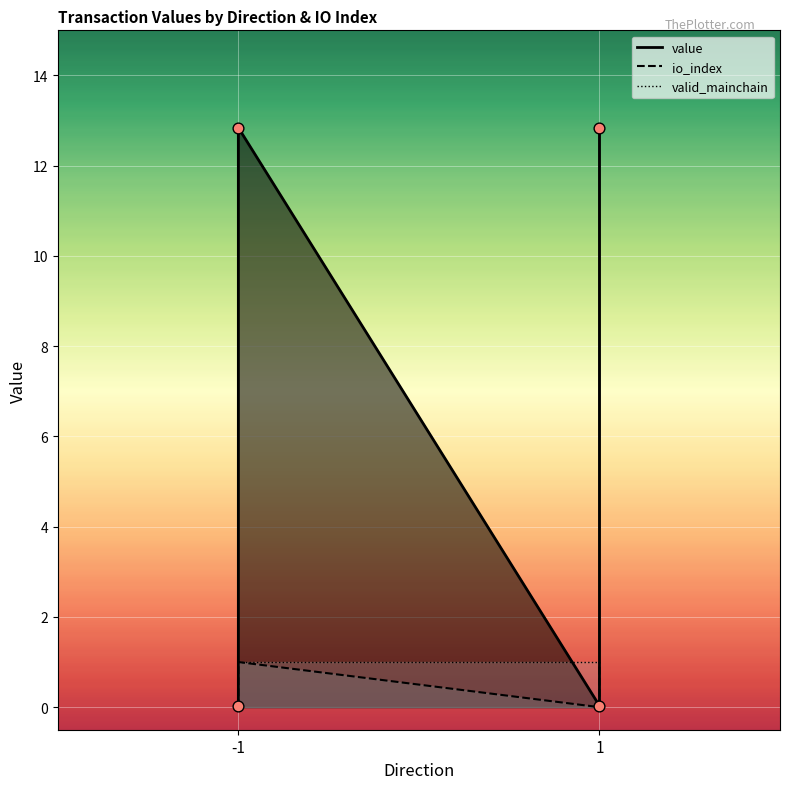

Which series reaches the minimum Y coordinate?

value